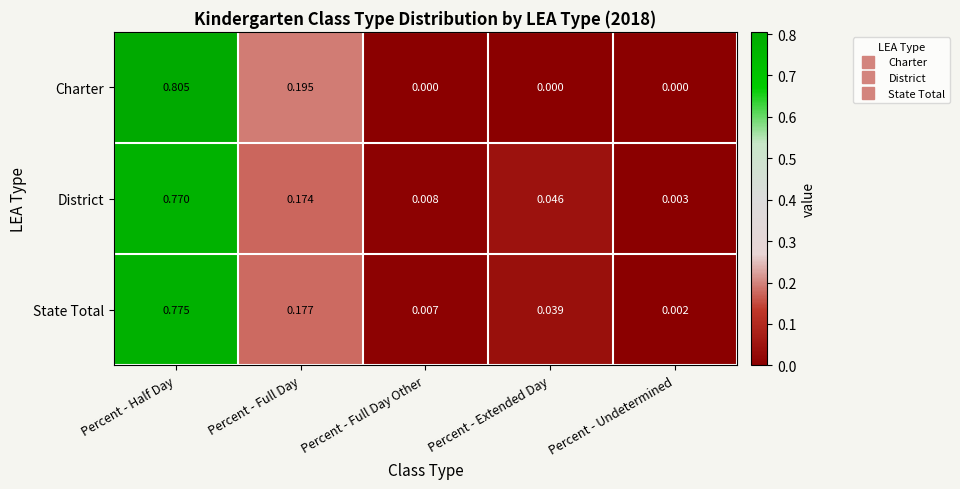

Which category has the highest value across all series?

Percent - Half Day